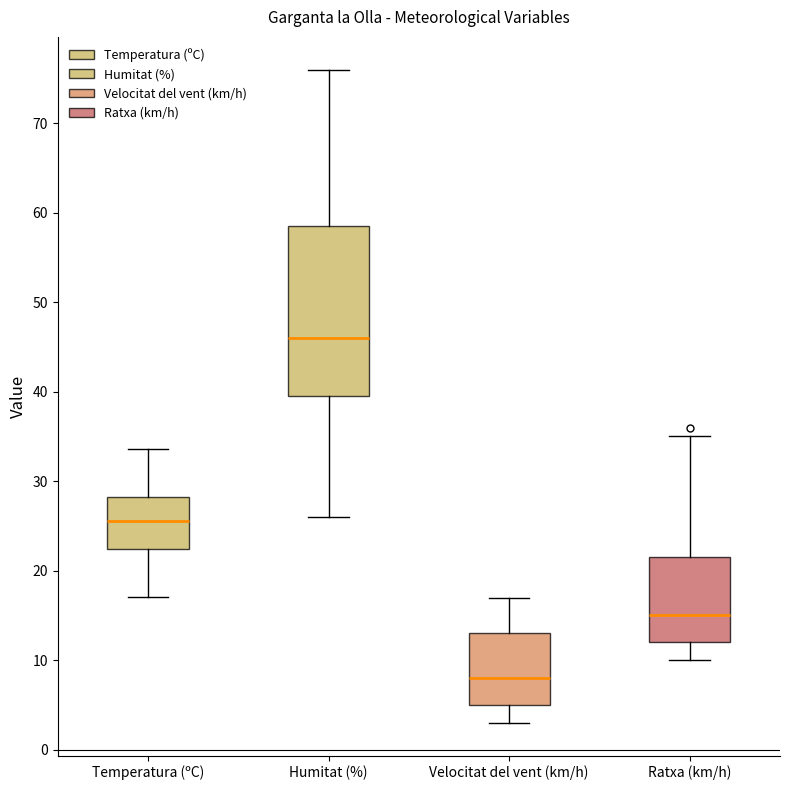

Reading left to right, read every box against the y-axis: the position of its median line, the range the box covers, and the ends of its whiskers. The values are not printed on the chart, so give them approximately, as read against the axis.

Temperatura (ºC): median 26, box 22 to 28, whiskers 17 to 34
Humitat (%): median 46, box 40 to 59, whiskers 26 to 76
Velocitat del vent (km/h): median 8, box 5 to 13, whiskers 3 to 17
Ratxa (km/h): median 15, box 12 to 22, whiskers 10 to 35